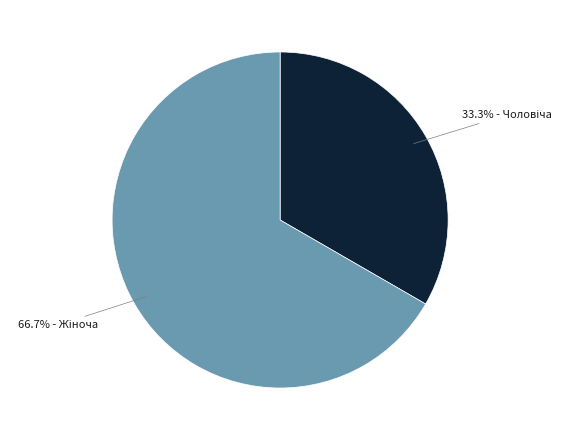

Is there a majority slice in this chart?

Yes